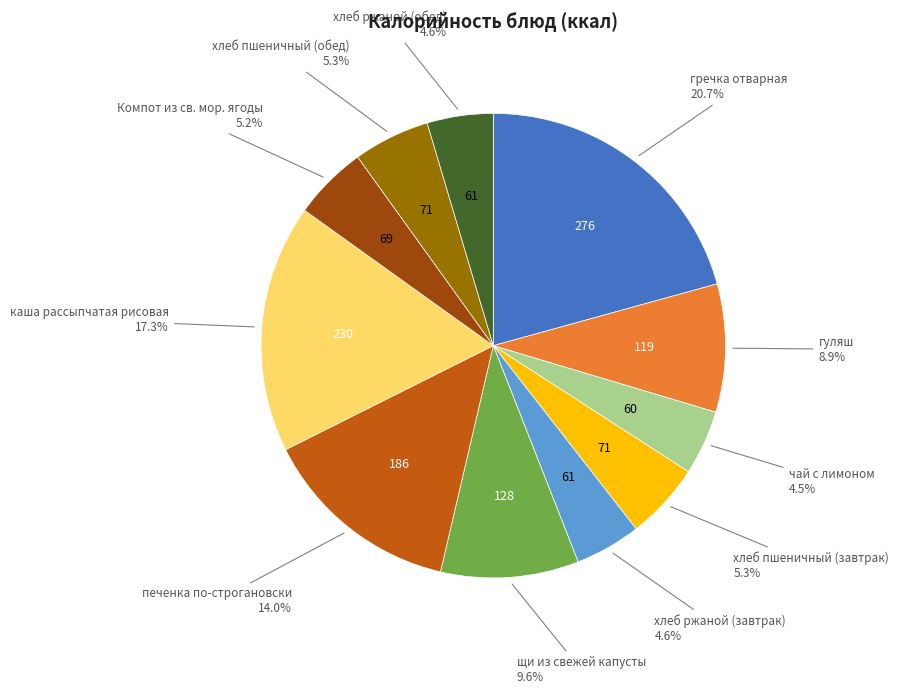

Does any single category account for the majority?

No